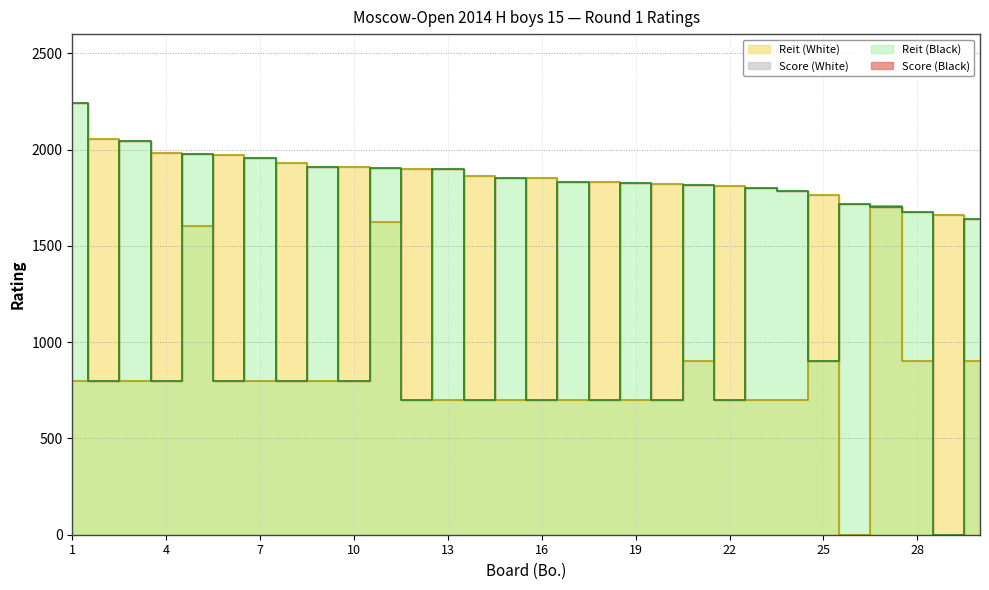

Read the Reit (White) value at 23, to the nearest 50.

700